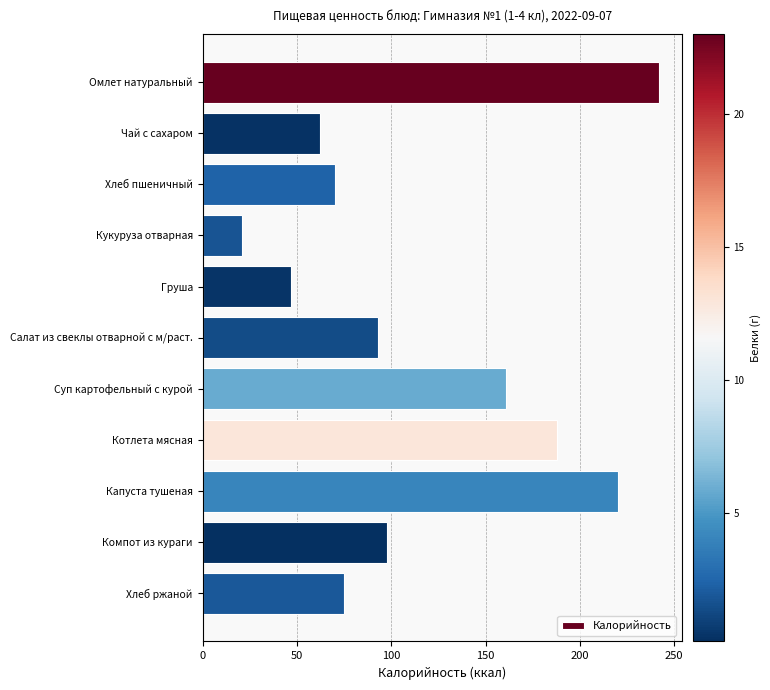

Rank the categories by value from highest to lowest.

Омлет натуральный, Капуста тушеная, Котлета мясная, Суп картофельный с курой, Компот из кураги, Салат из свеклы отварной с м/раст., Хлеб ржаной, Хлеб пшеничный, Чай с сахаром, Груша, Кукуруза отварная